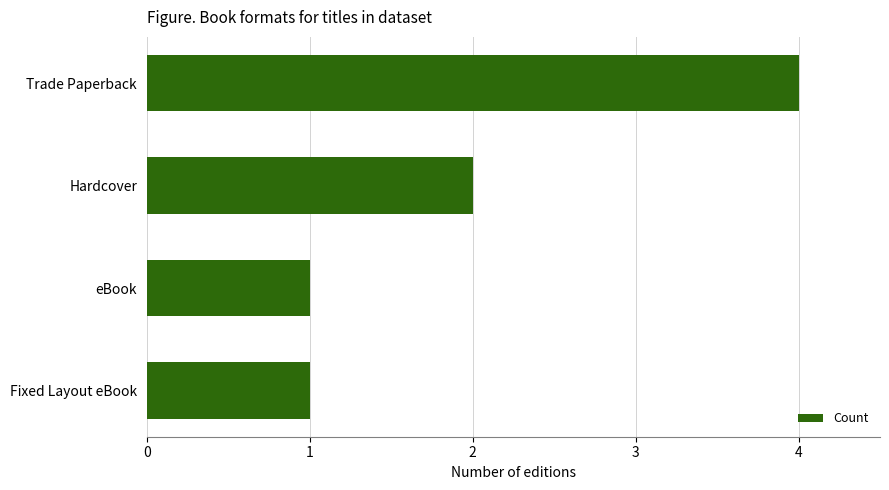

What is the label of the 3rd bar from the top?

eBook